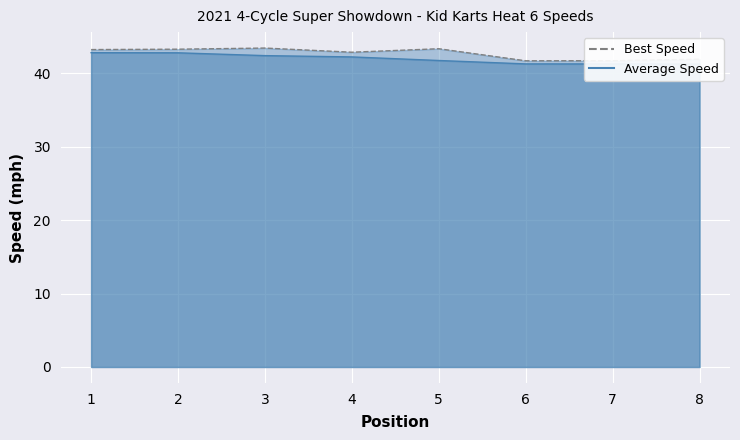

At which category is the sum across all series the highest?

2